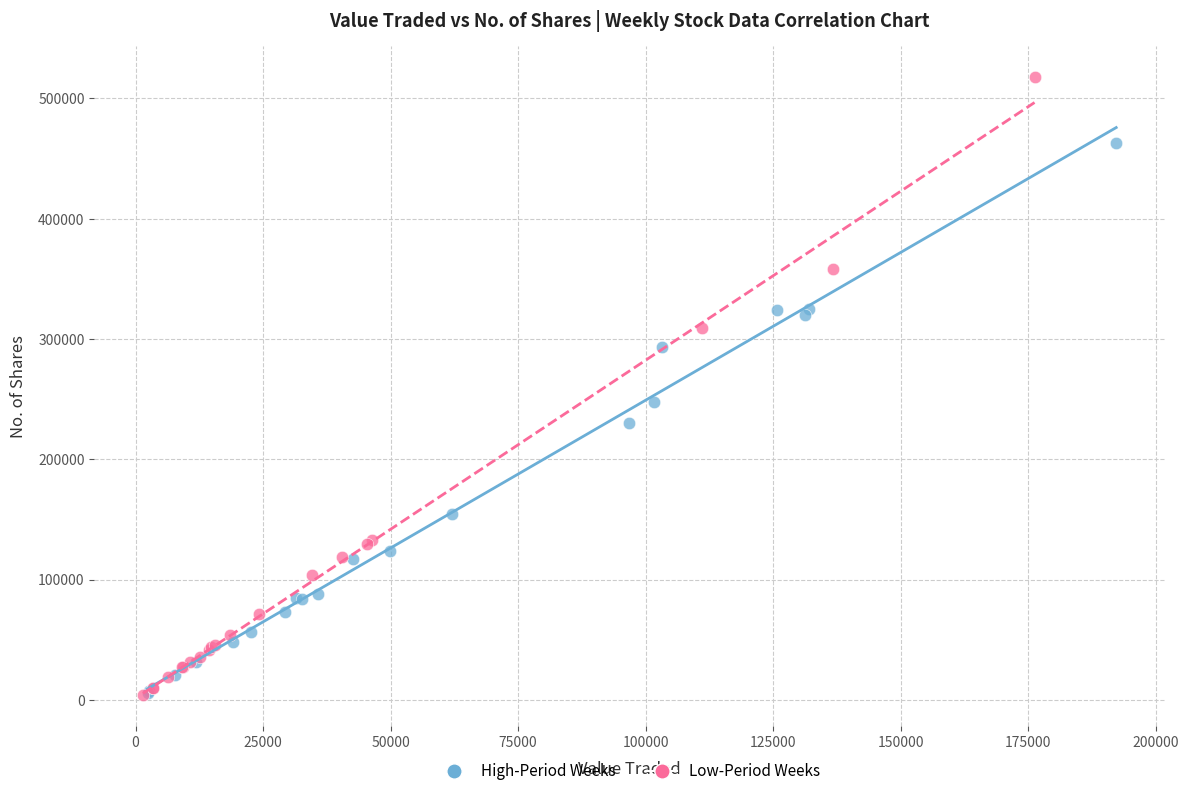

Which series contains the highest Y value?

Low-Period Weeks